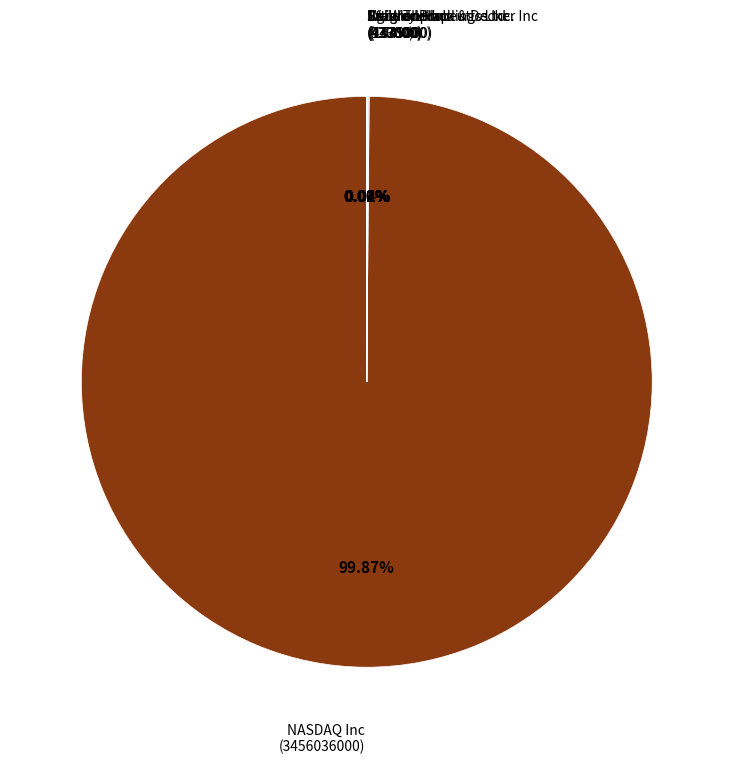

To the nearest percent, what is the average slice percentage?

14%